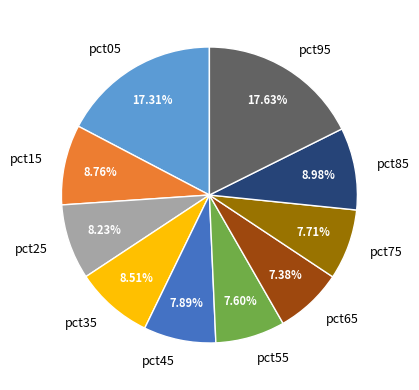

How many segments does this pie chart have?

10